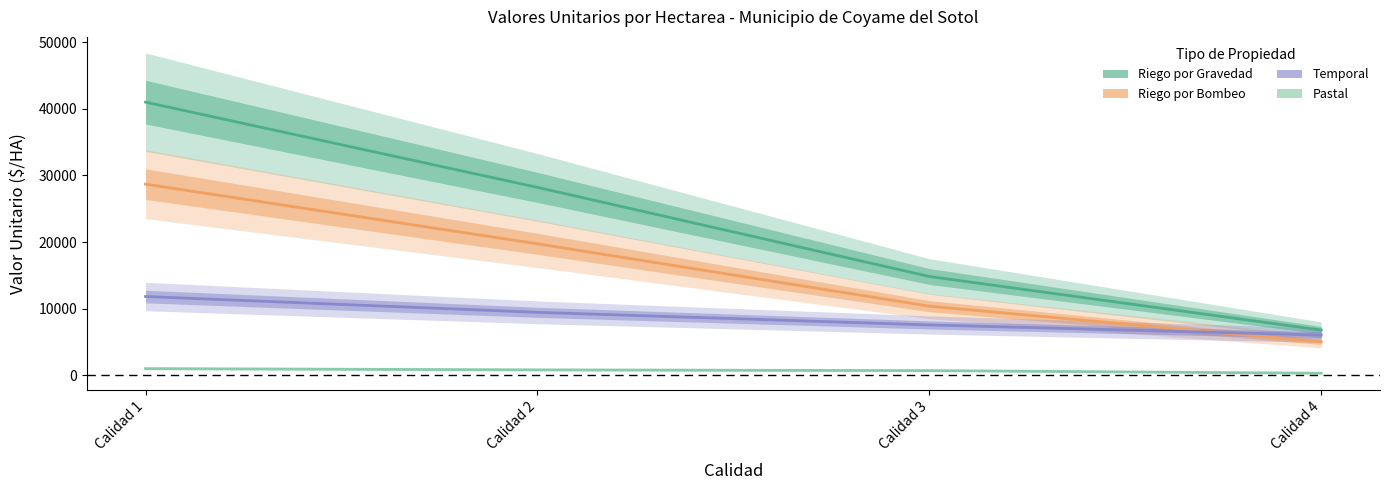

Where does the Riego por Gravedad series first go above 28207?

Calidad 1